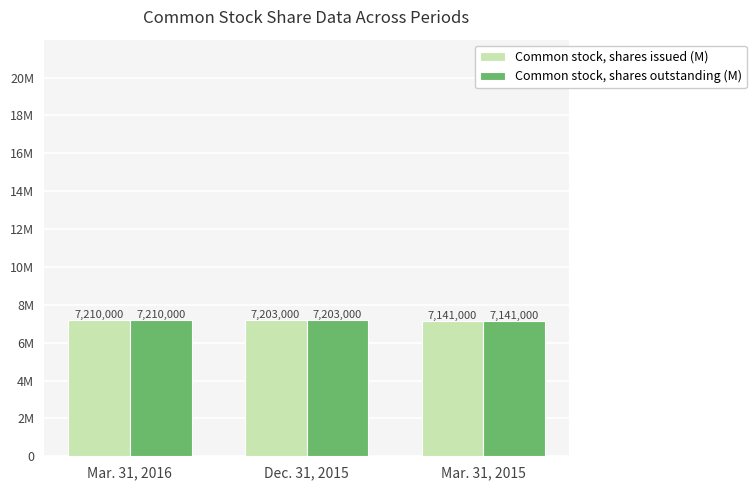

Are the bars grouped side by side (vs. stacked)?

Yes